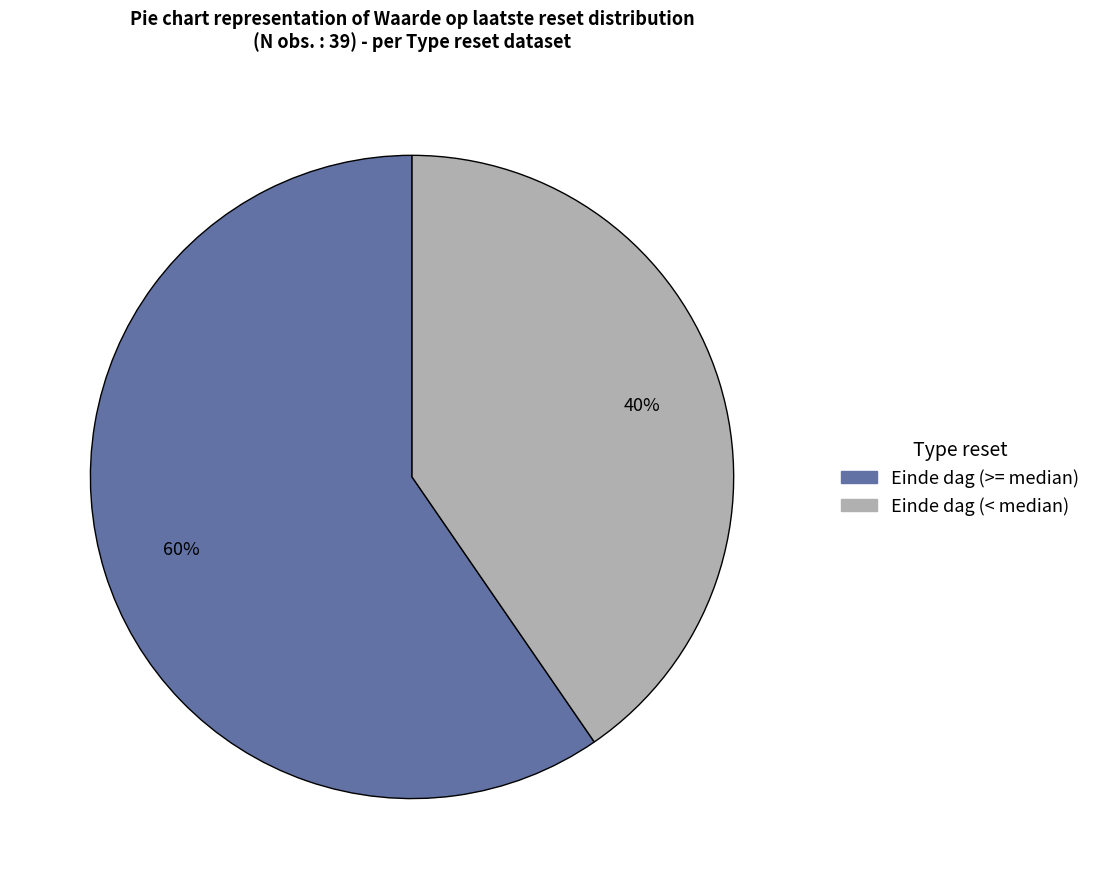

To the nearest percent, what is the average slice percentage?

50%